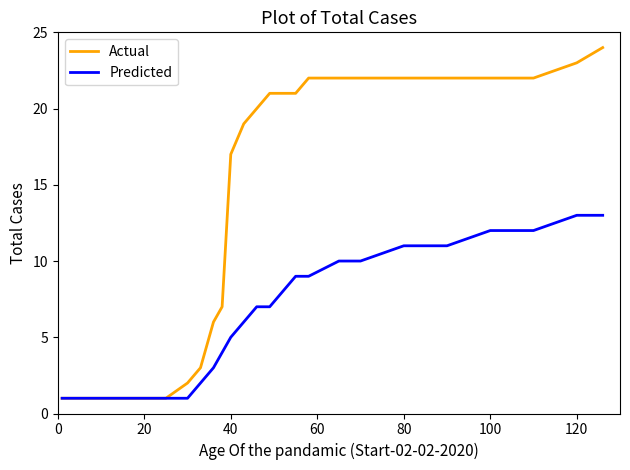

What is the sum of all Predicted values?

159